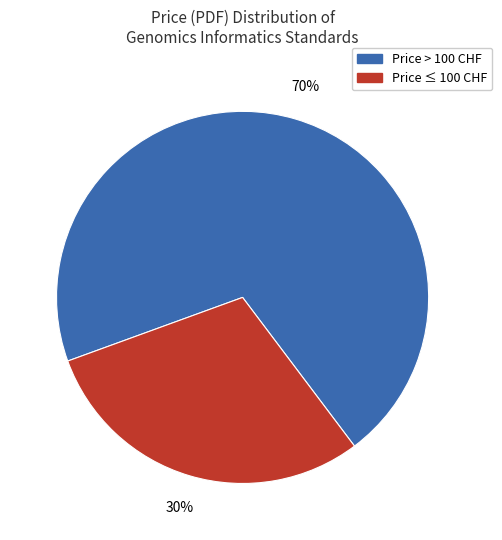

Is there any slice that represents more than half of the pie?

Yes